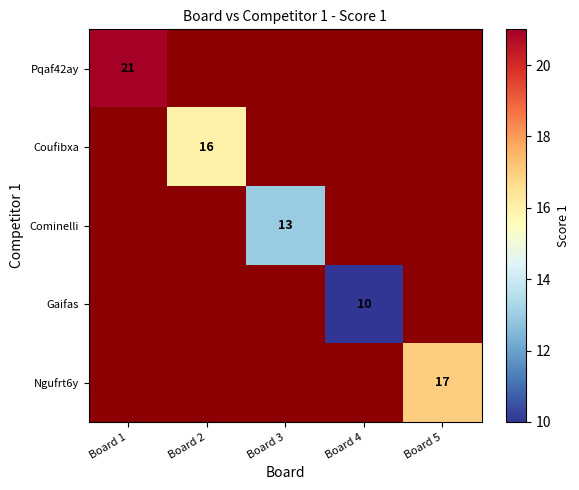

True or false: Gaifas has a value of 10 at Board 4.

True